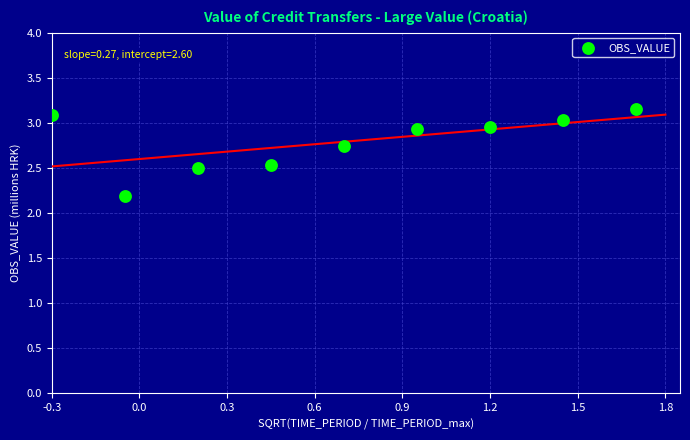

What is the average X value?

0.7